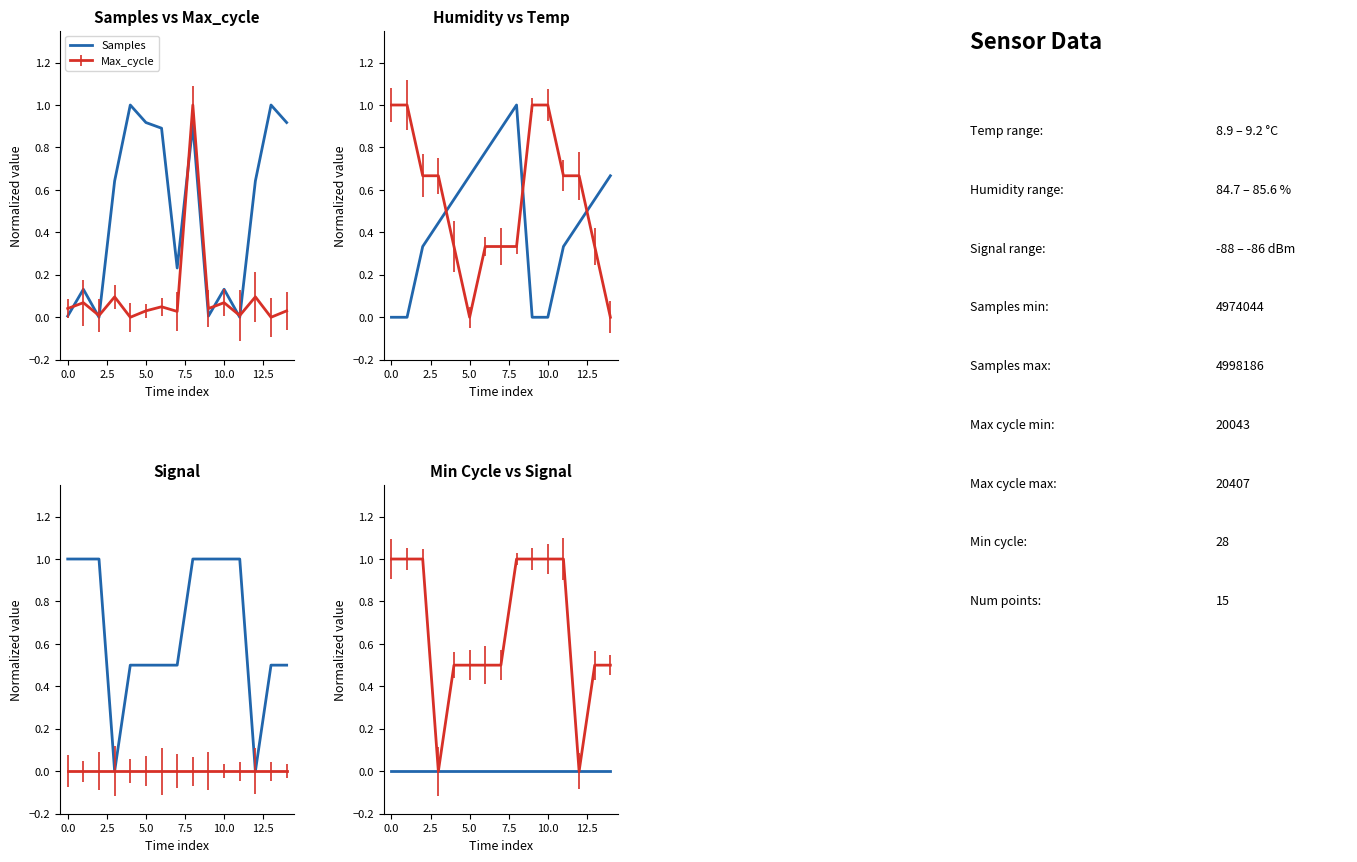

Count the number of categories in the chart.

15